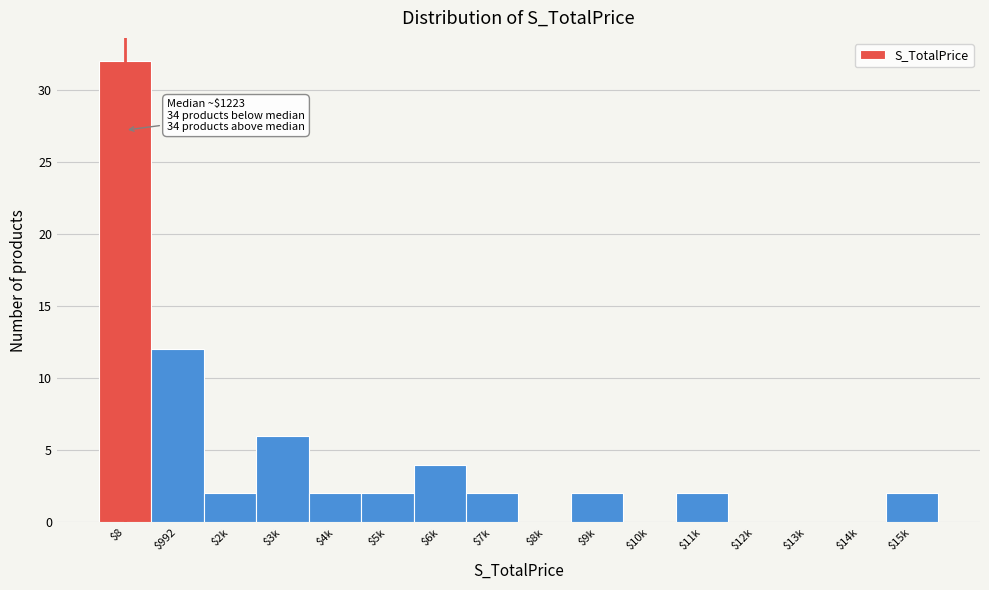

What is the sum of all values?

68